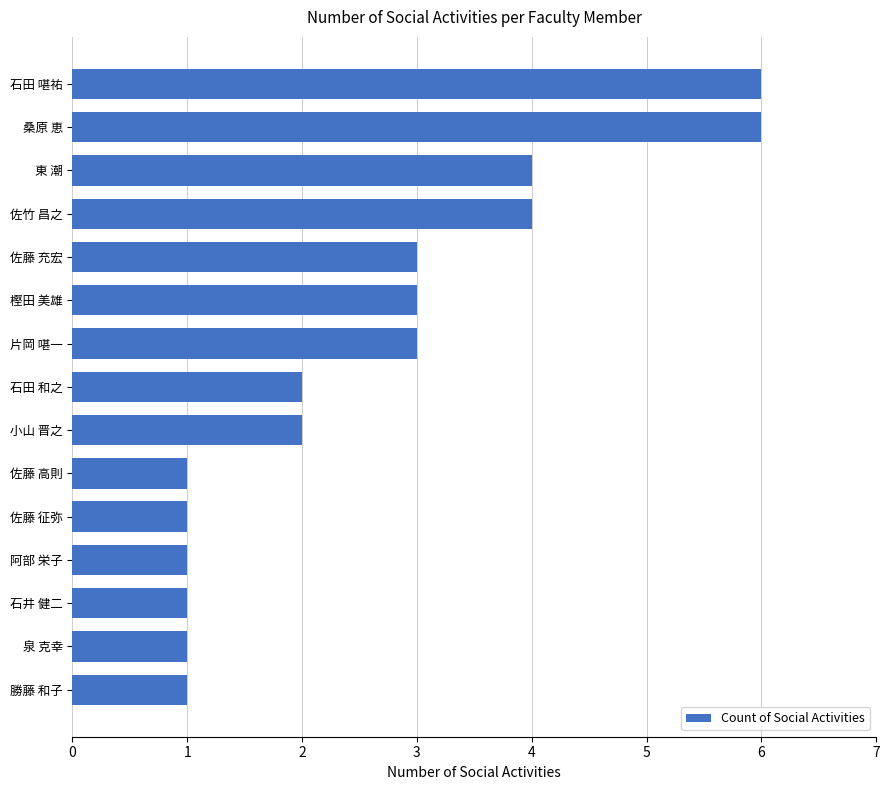

What is the approximate value at 佐竹 昌之?

4